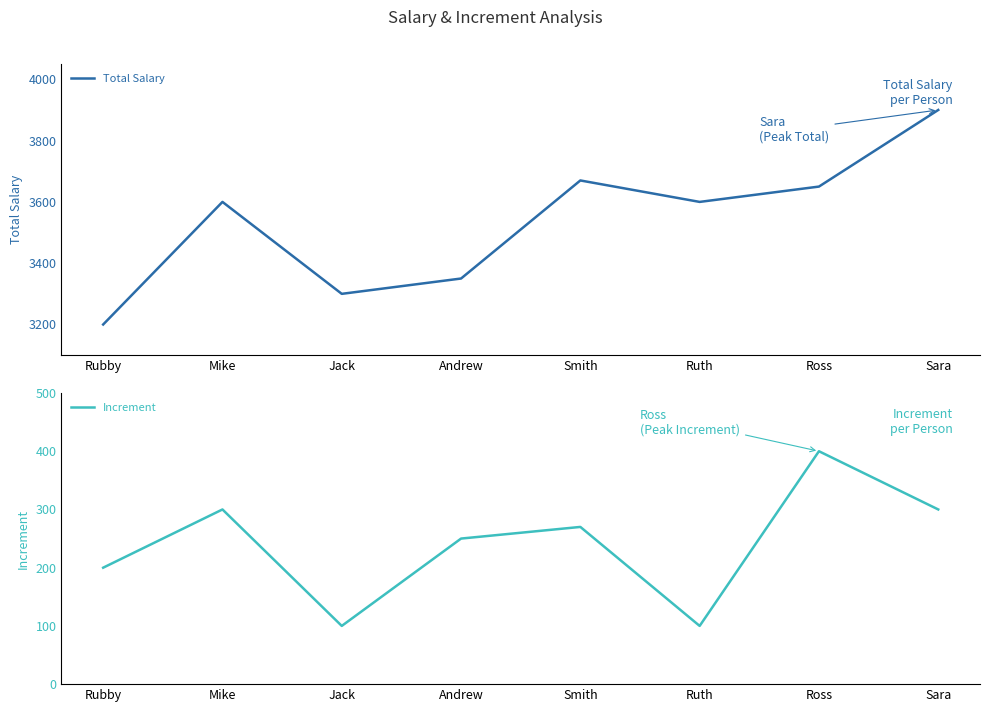

Between Jack and Sara, which series saw the biggest shift?

Total Salary